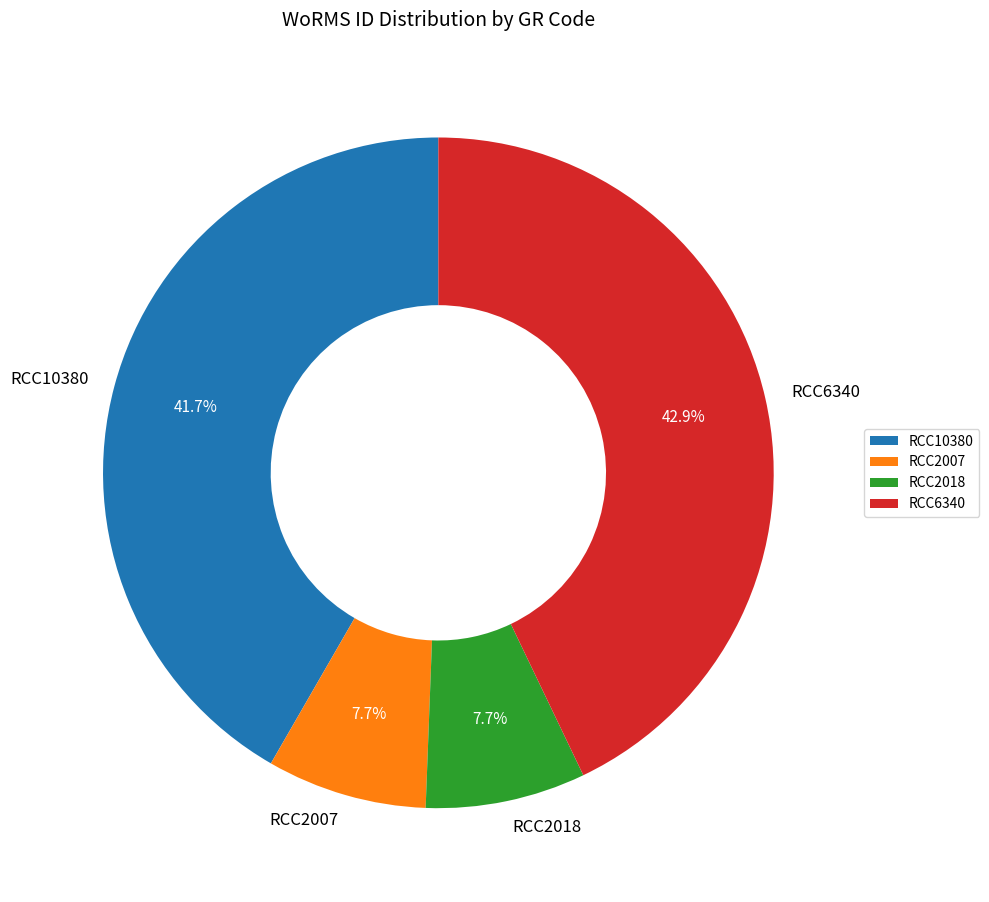

What is the largest slice in the pie chart?

RCC6340